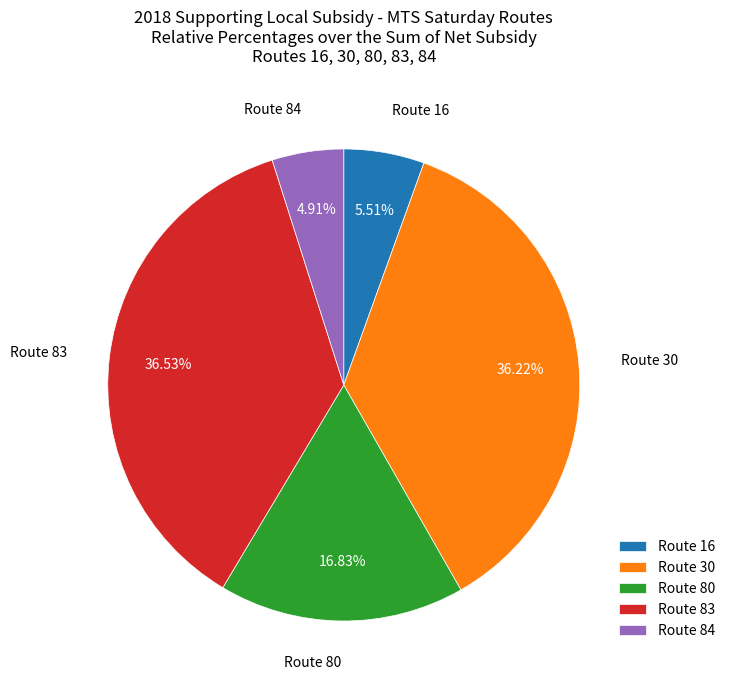

Which has a higher value, Route 16 or Route 83?

Route 83